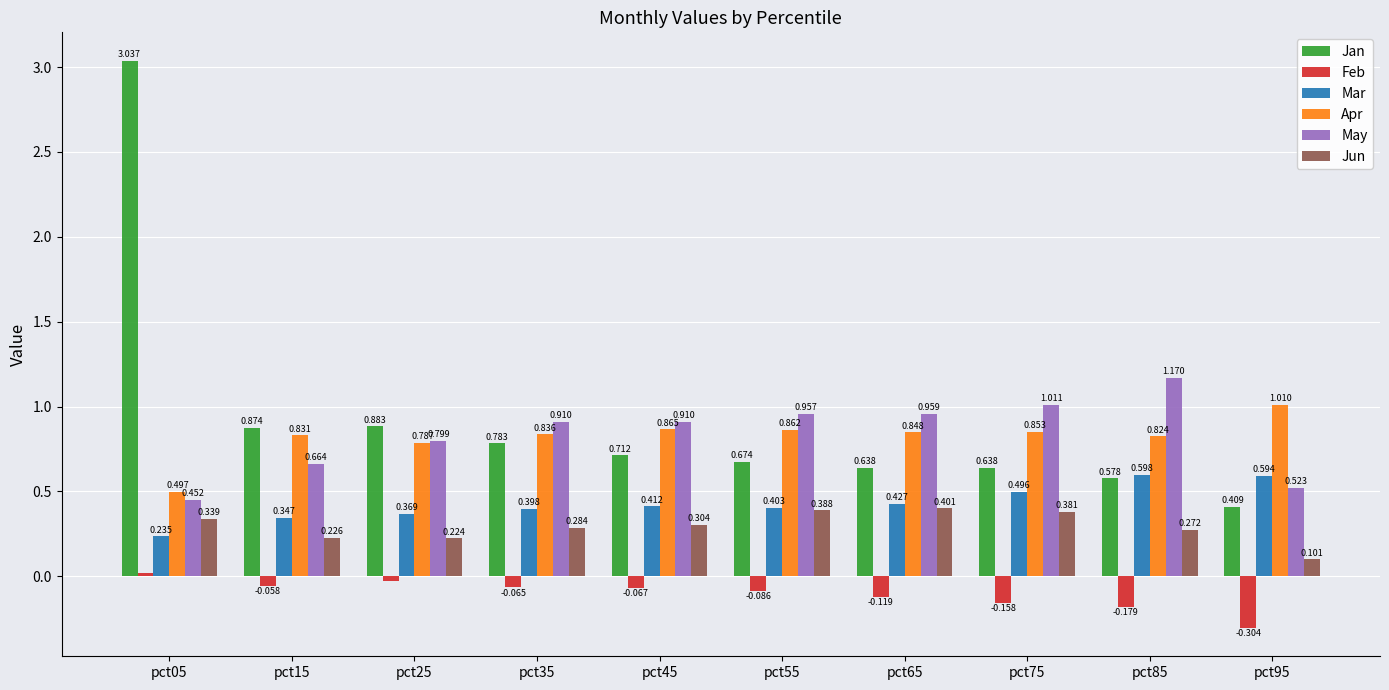

Between pct45 and pct55, which series saw the biggest shift?

Jun